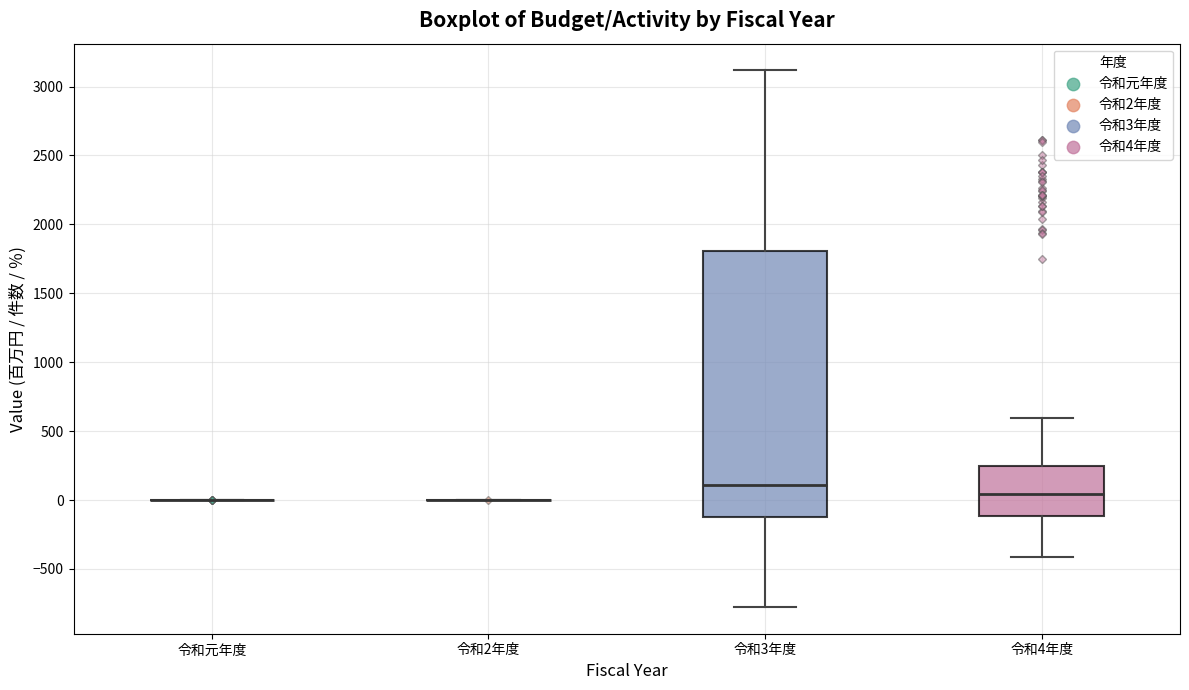

Where does the lower whisker of the box for 令和4年度 end on the y-axis? The values are not printed on the chart, so give them approximately, as read against the axis.

-400